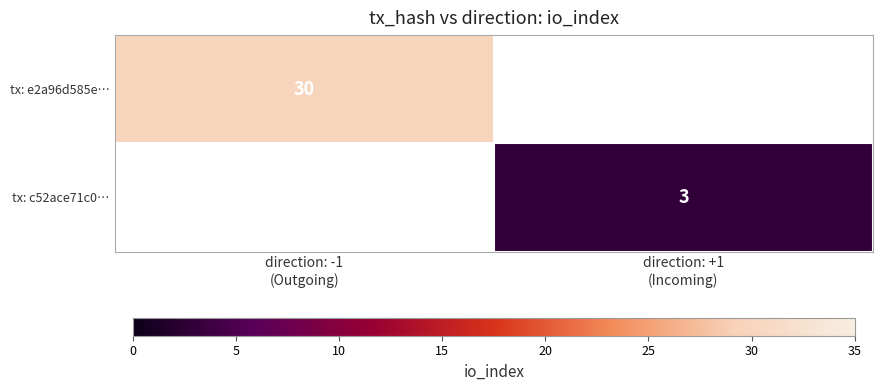

At which category does the chart reach its peak across all series?

direction: -1
(Outgoing)